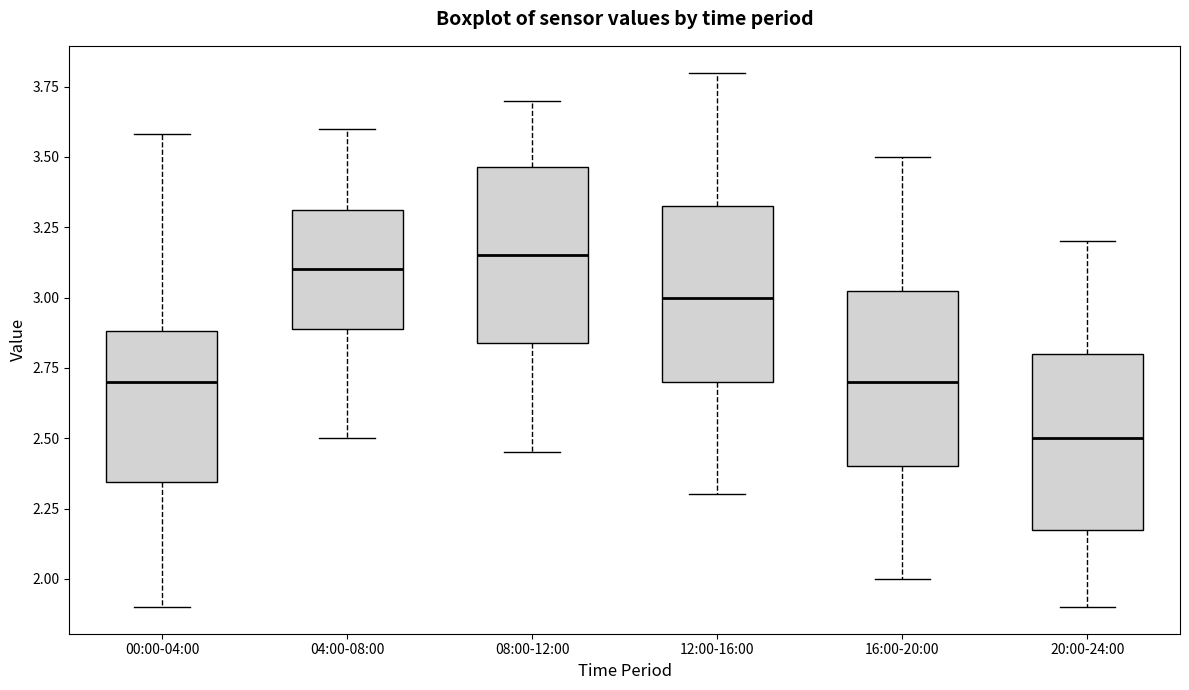

Reading left to right, read every box against the y-axis: the position of its median line, the range the box covers, and the ends of its whiskers. The values are not printed on the chart, so give them approximately, as read against the axis.

00:00-04:00: median 2.70, box 2.35 to 2.90, whiskers 1.90 to 3.60
04:00-08:00: median 3.10, box 2.90 to 3.30, whiskers 2.50 to 3.60
08:00-12:00: median 3.15, box 2.85 to 3.45, whiskers 2.45 to 3.70
12:00-16:00: median 3.00, box 2.70 to 3.35, whiskers 2.30 to 3.80
16:00-20:00: median 2.70, box 2.40 to 3.05, whiskers 2.00 to 3.50
20:00-24:00: median 2.50, box 2.20 to 2.80, whiskers 1.90 to 3.20